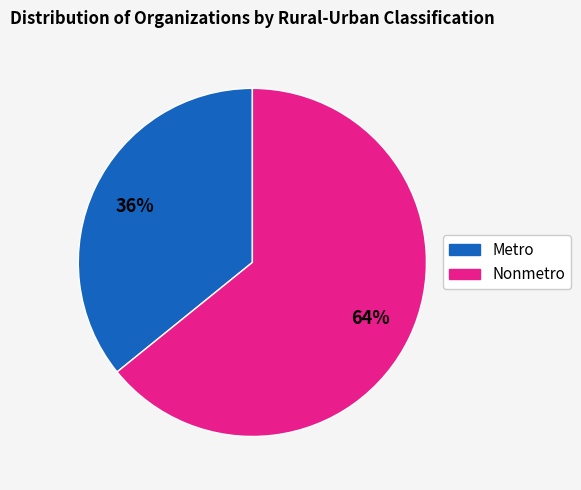

Combined, do Nonmetro and Metro account for over 50%?

Yes